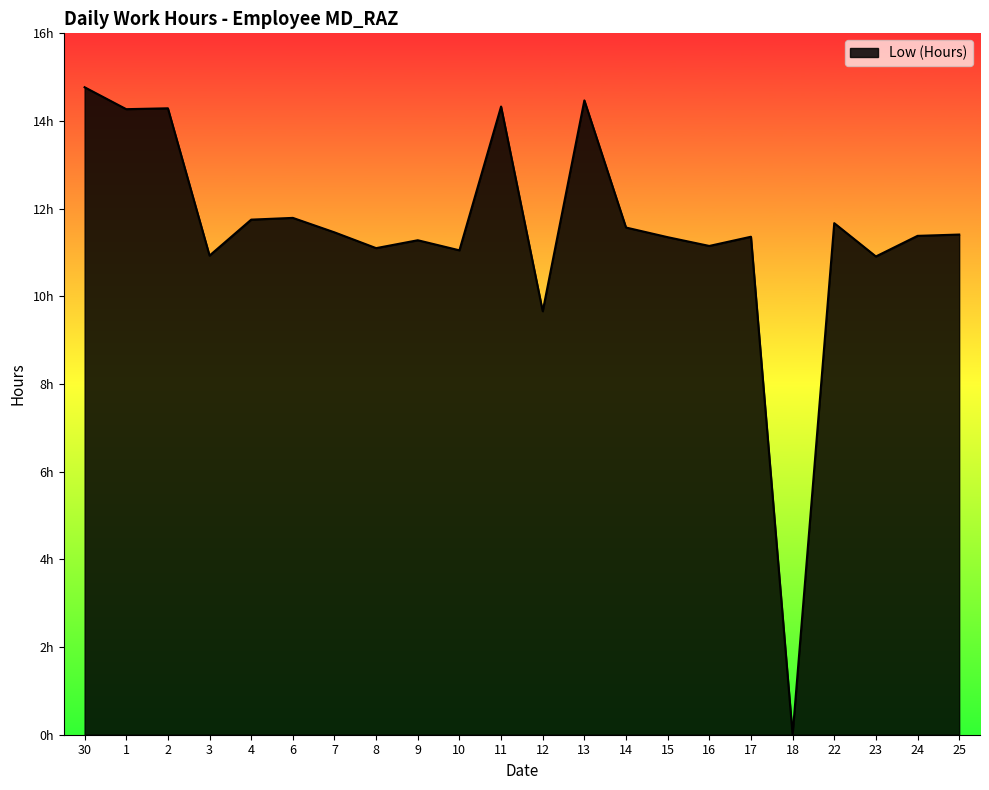

Does the chart have visible grid lines?

No